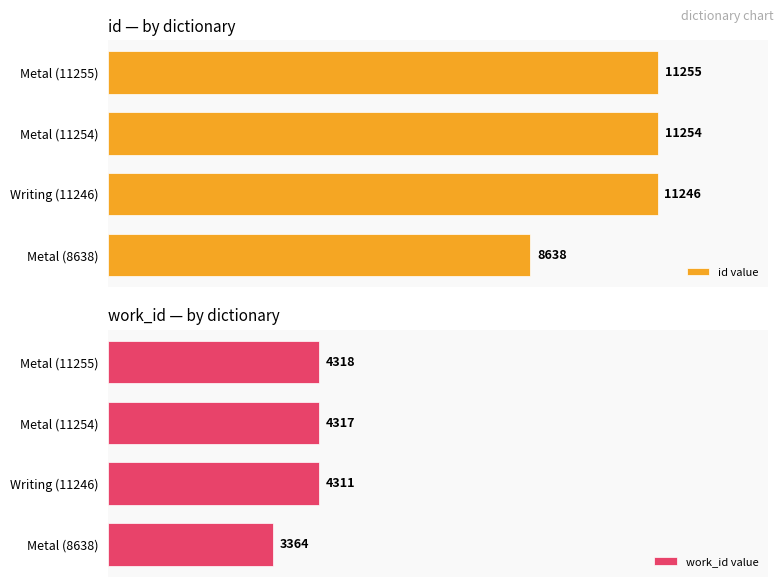

Where is id value nearest to the value 9946?

Writing (11246)